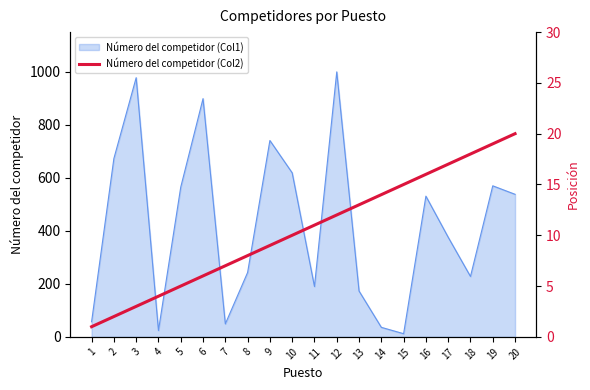

Reading right to left, list all the values displayed in this chart.

20	19	18	17	16	15	14	13	12	11	10	9	8	7	6	5	4	3	2	1